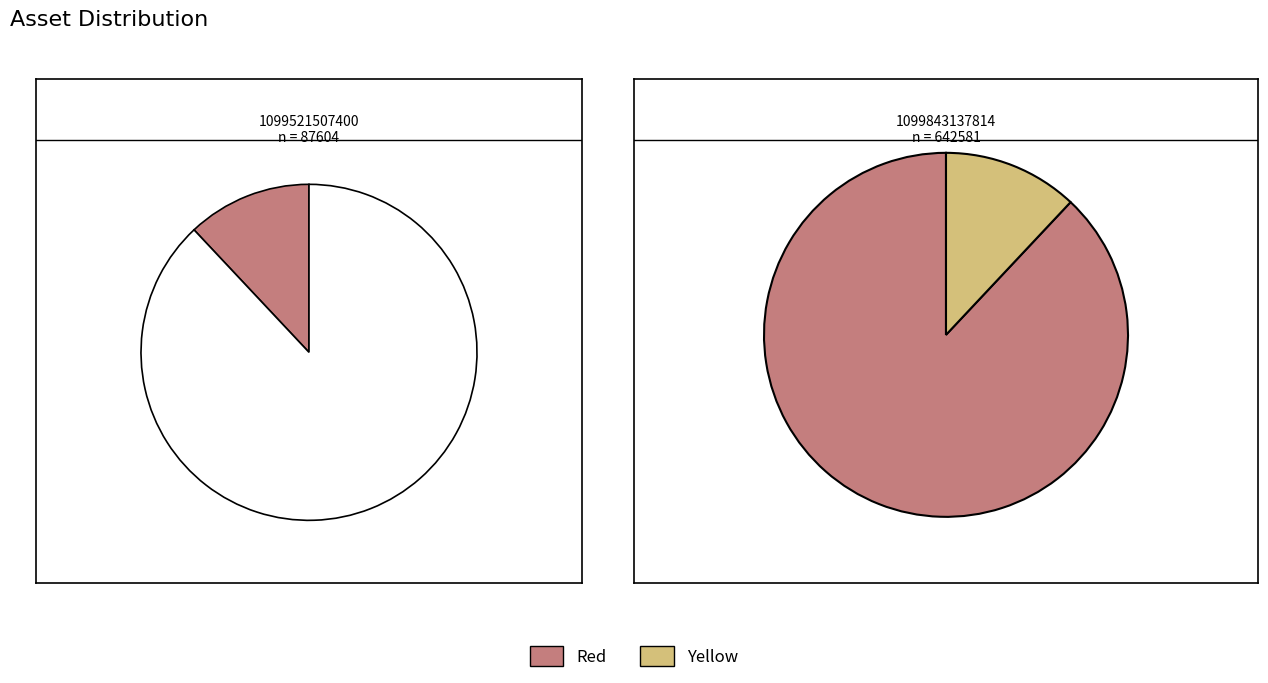

Do 1099521507400 and 1099843137814 together represent more than half of the pie?

Yes